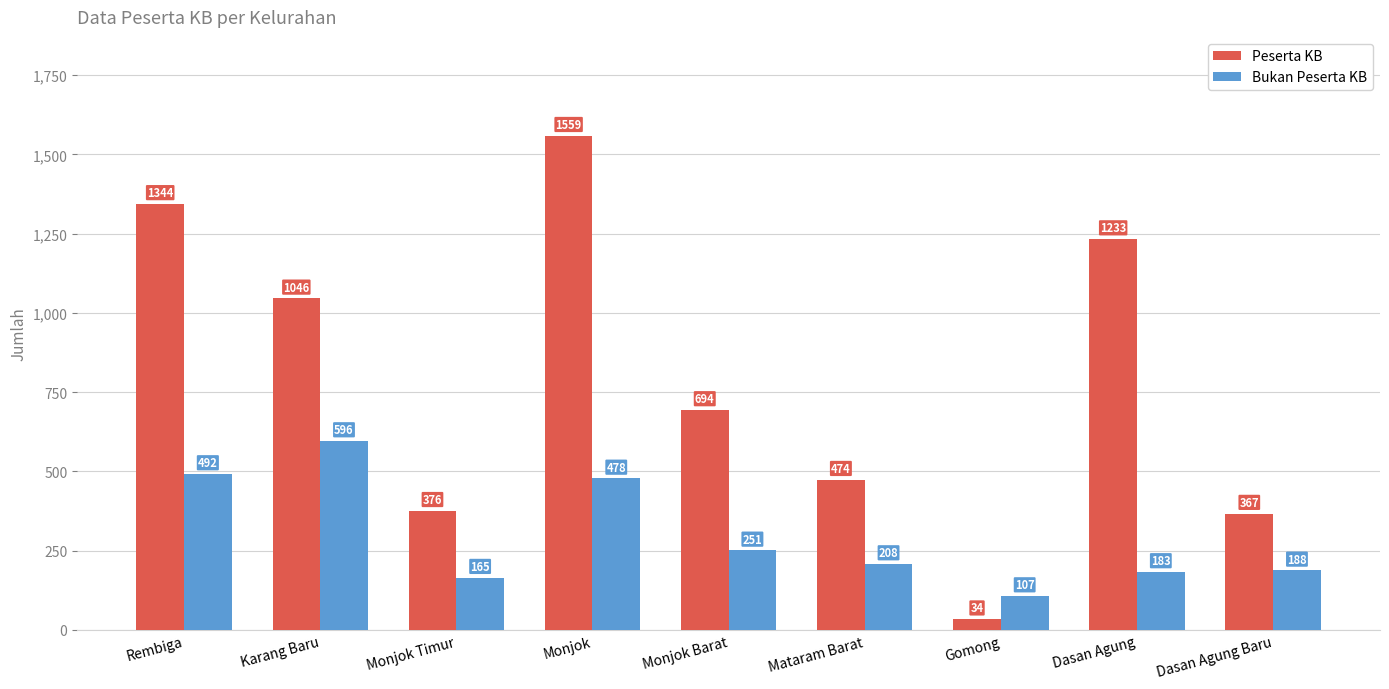

How many data points in Peserta KB are less than 694?

4